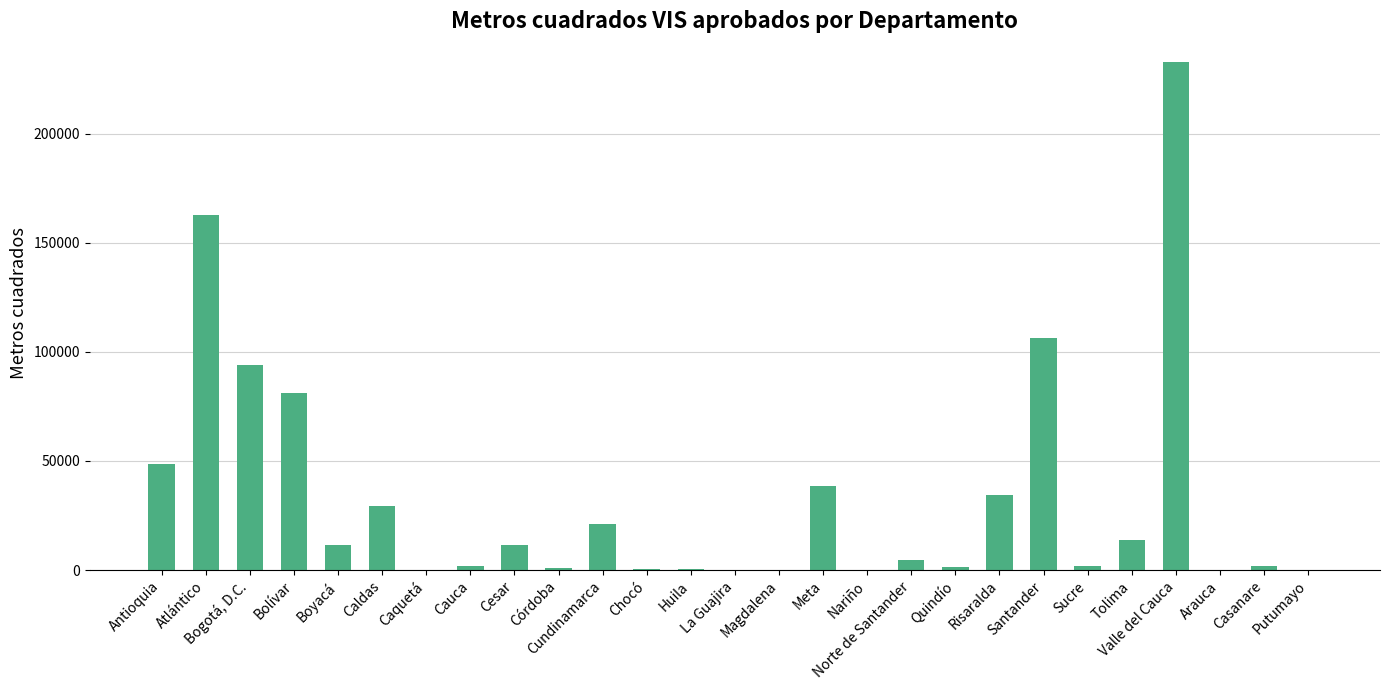

What is the difference between the values at Sucre and Cauca?

266